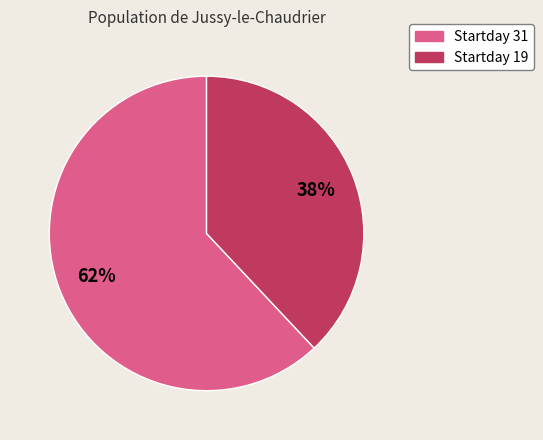

To the nearest percent, what is the difference between the Startday 31 and Startday 19 slice percentages?

24%